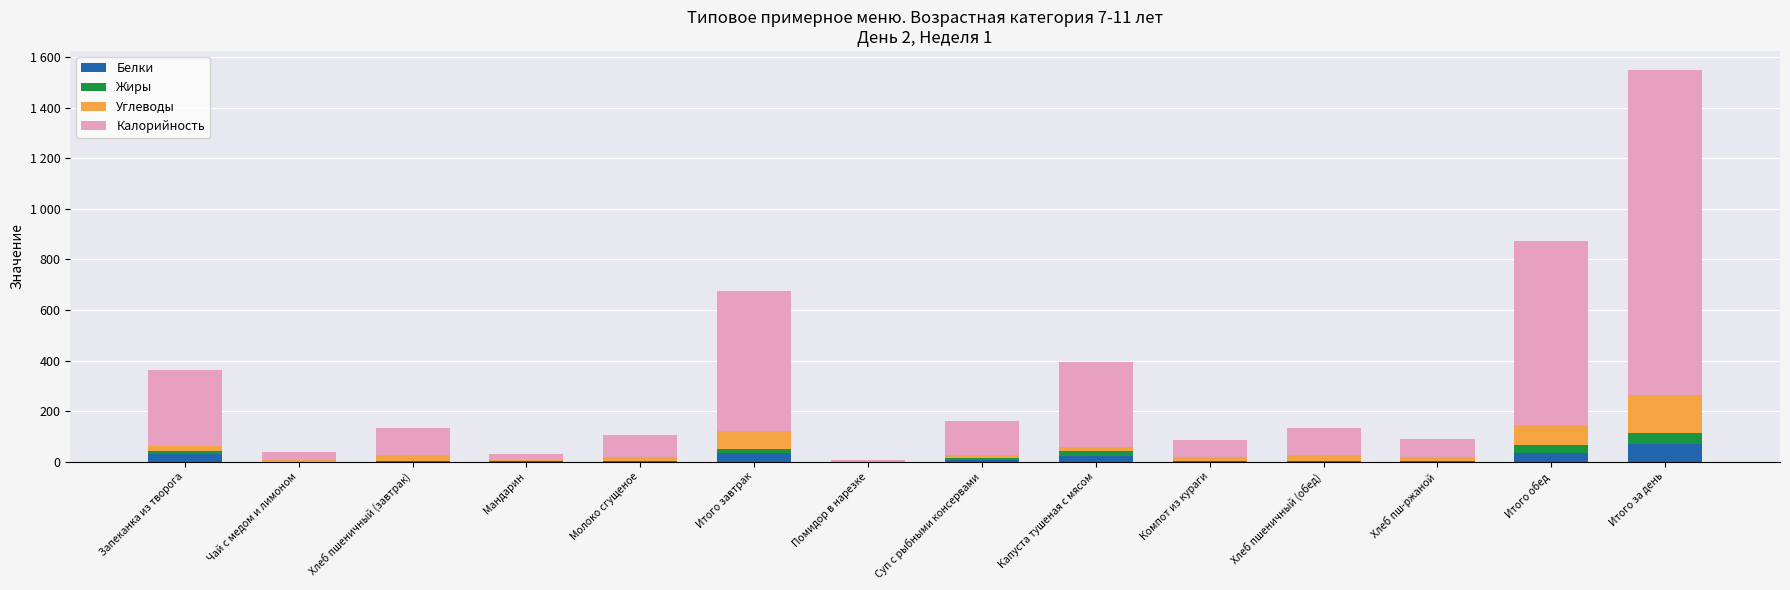

What is the total value across all series at Запеканка из творога?

364.0